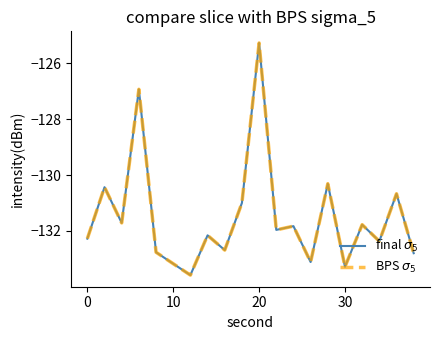

Does the chart have visible grid lines?

No